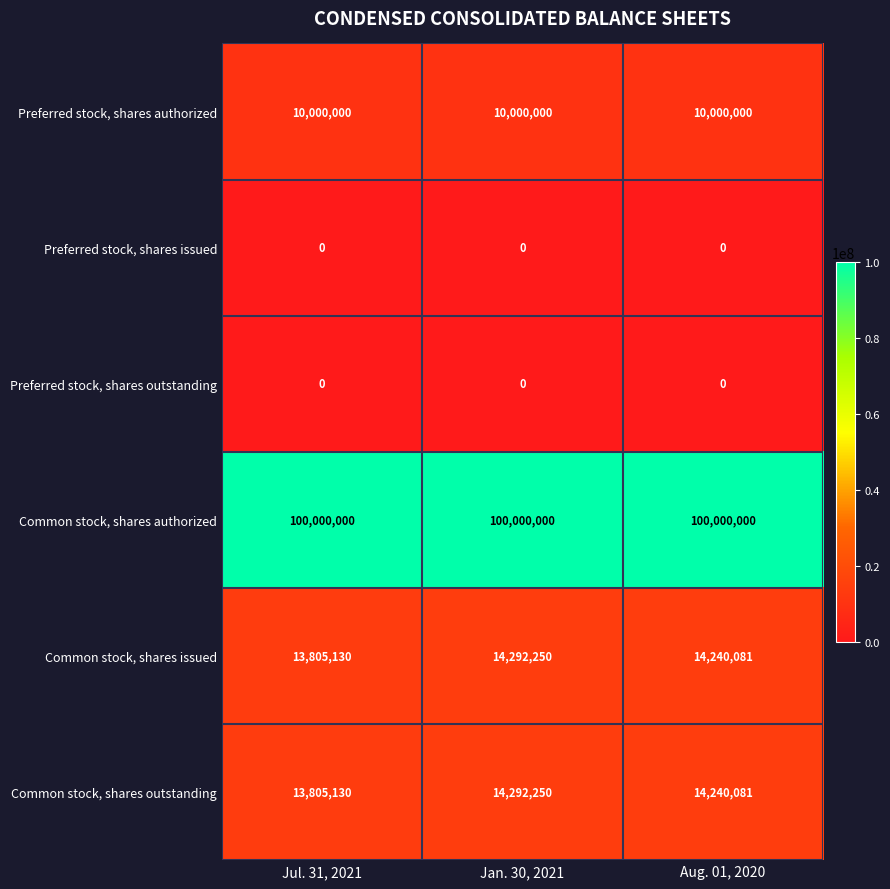

Reading left to right, extract all data points from this chart.

Preferred stock, shares authorized: Jul. 31, 2021=10000000	Jan. 30, 2021=10000000	Aug. 01, 2020=10000000
Preferred stock, shares issued: Jul. 31, 2021=0	Jan. 30, 2021=0	Aug. 01, 2020=0
Preferred stock, shares outstanding: Jul. 31, 2021=0	Jan. 30, 2021=0	Aug. 01, 2020=0
Common stock, shares authorized: Jul. 31, 2021=100000000	Jan. 30, 2021=100000000	Aug. 01, 2020=100000000
Common stock, shares issued: Jul. 31, 2021=13805130	Jan. 30, 2021=14292250	Aug. 01, 2020=14240081
Common stock, shares outstanding: Jul. 31, 2021=13805130	Jan. 30, 2021=14292250	Aug. 01, 2020=14240081